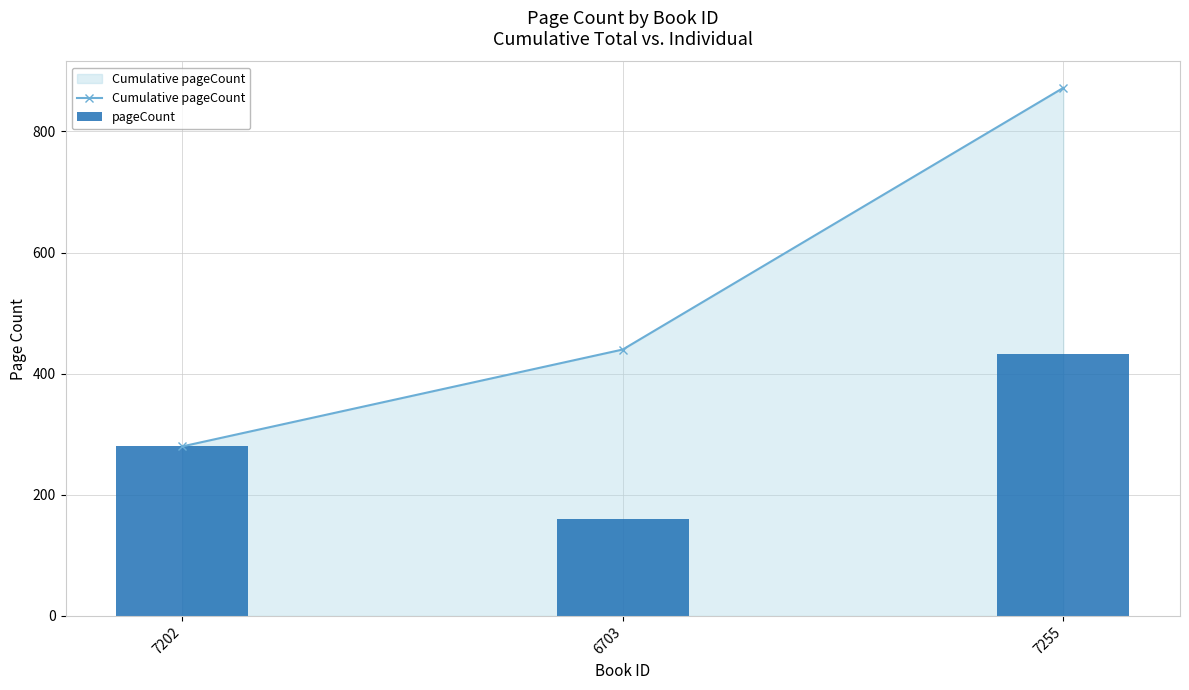

Is the value of Cumulative pageCount at 6703 greater than the value of pageCount at 7255?

Yes